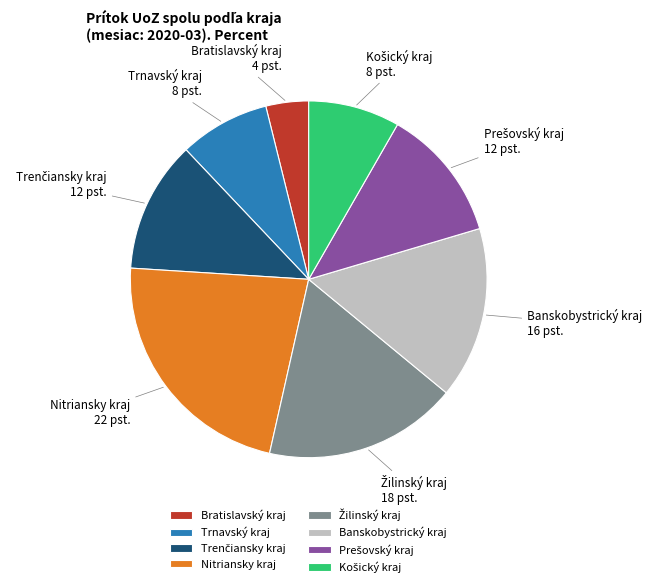

Which slice is the largest?

Nitriansky kraj